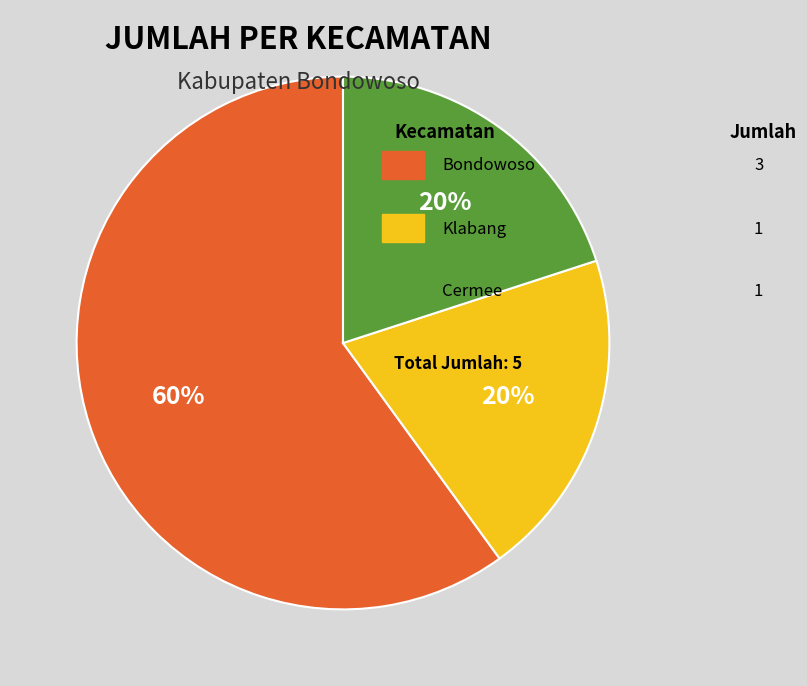

Does any single category account for the majority?

Yes